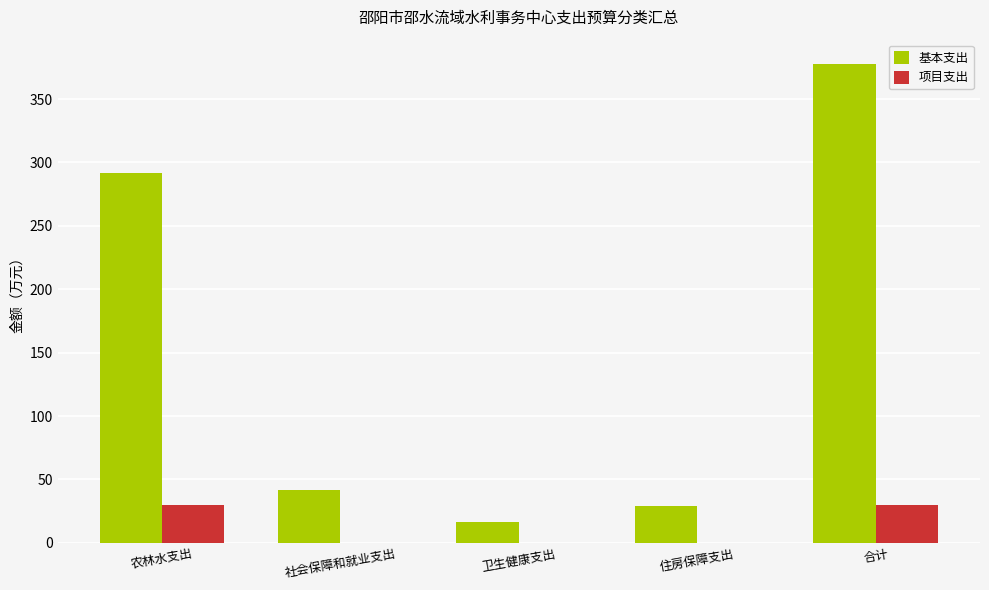

What is the sum of all 基本支出 values?

755.9